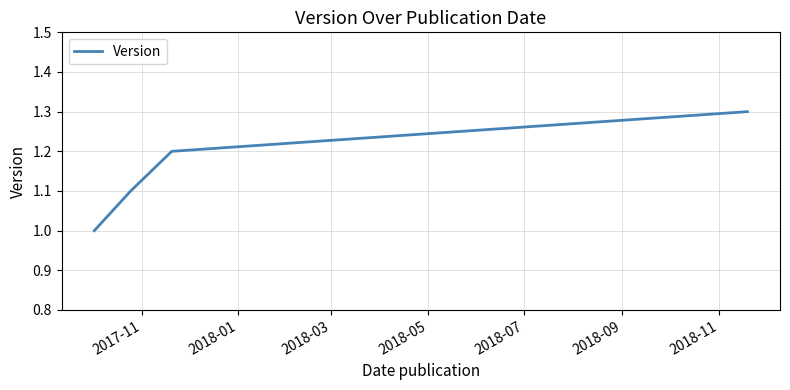

True or false: the data has more than 1 interior local peaks.

False